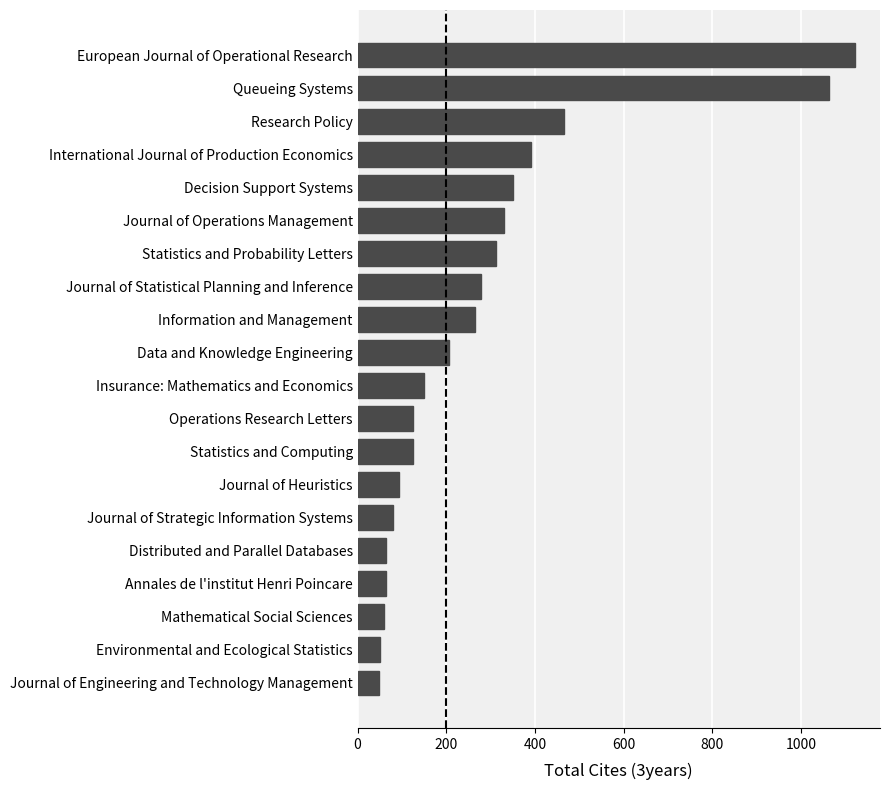

Which label corresponds to the largest value in the chart?

European Journal of Operational Research